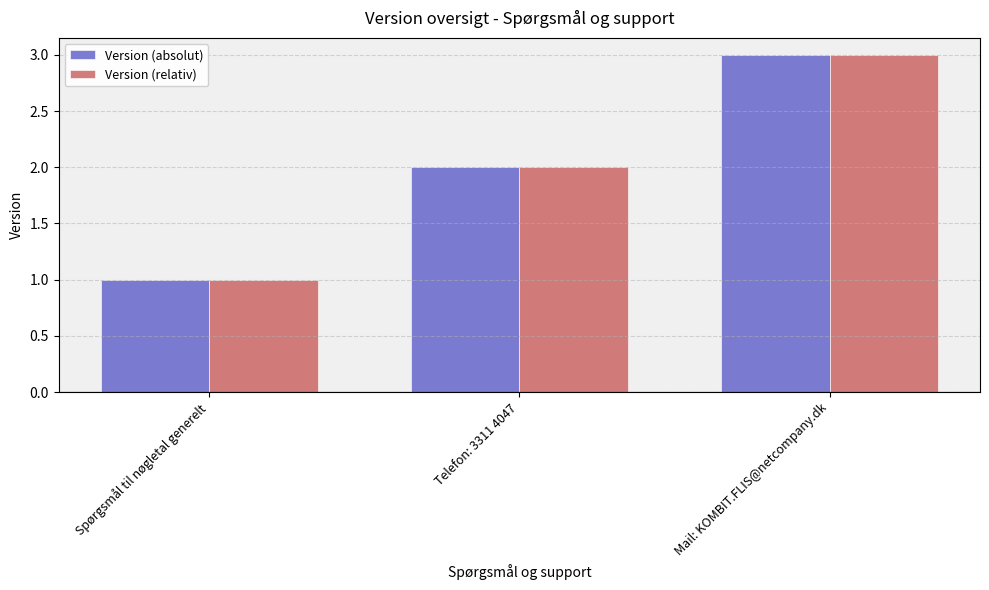

Rank the categories by Version (absolut) value from highest to lowest.

Mail: KOMBIT.FLIS@netcompany.dk, Telefon: 3311 4047, Spørgsmål til nøgletal generelt